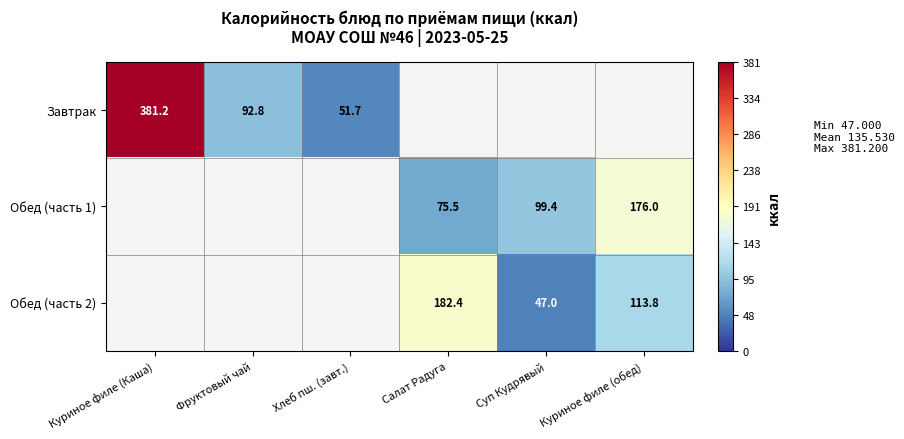

True or false: Обед (часть 2) has a value of 182.4 at Салат Радуга.

True